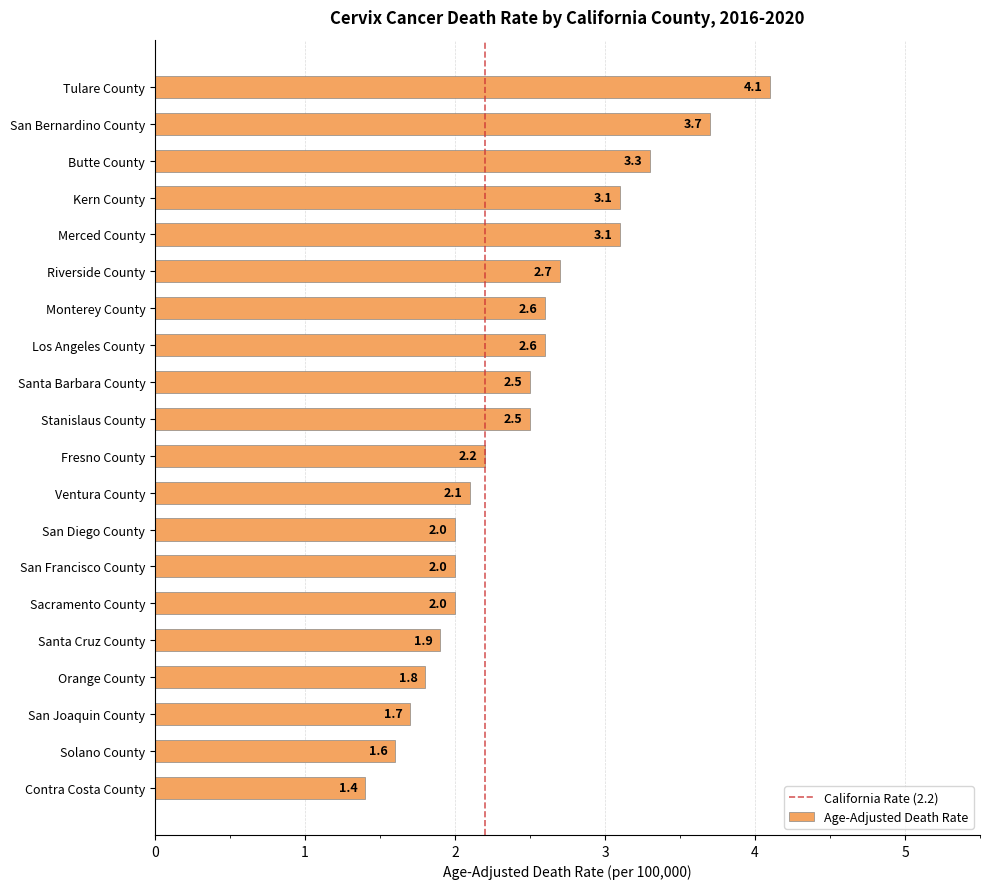

What is the difference between the values at Orange County and Santa Barbara County?

0.7